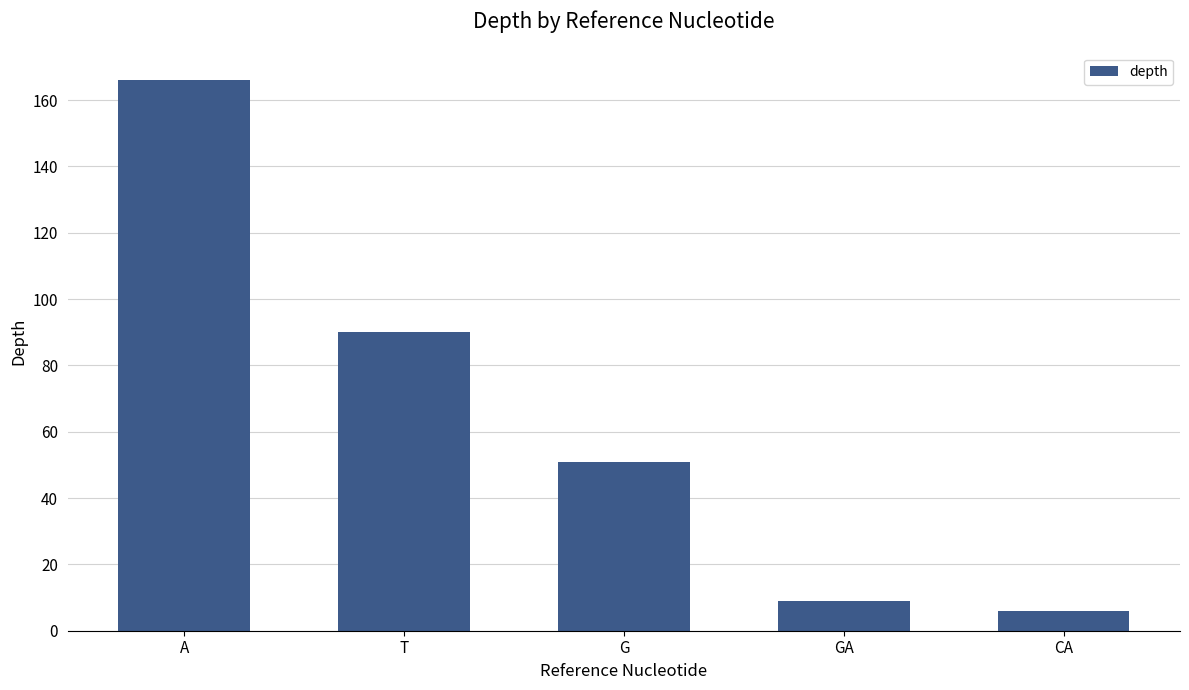

The chart shows a value of 51 at G. True or false?

True